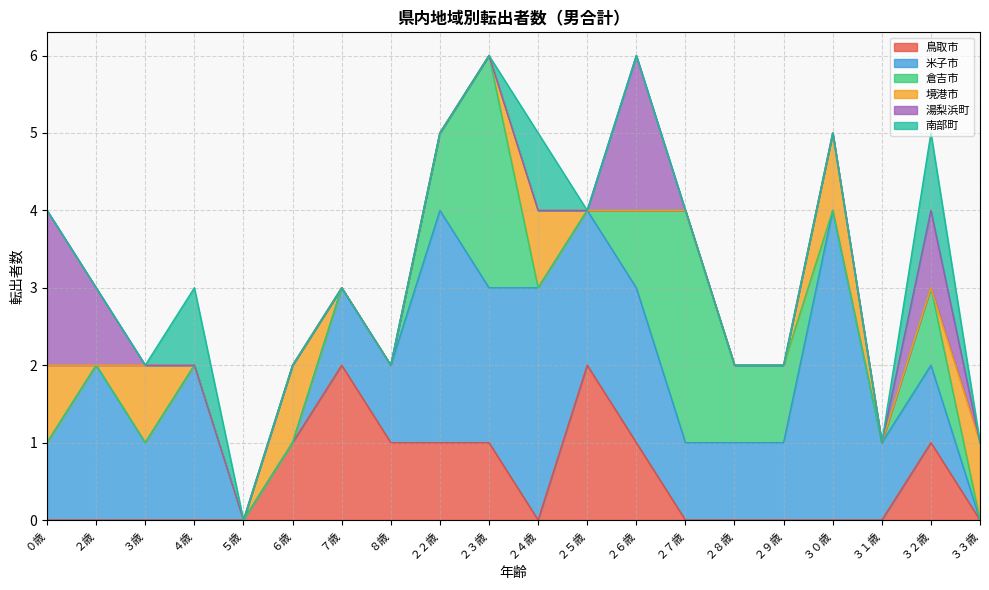

True or false: 倉吉市 has more than 1 points higher than both neighbors.

True